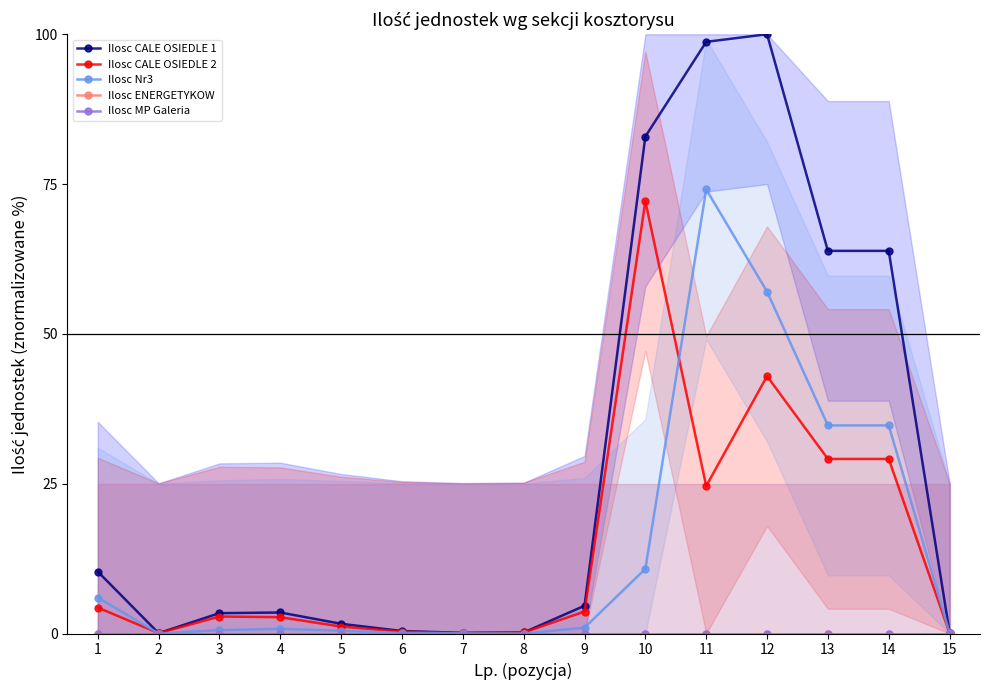

What is the maximum value for Ilosc Nr3?

74.1